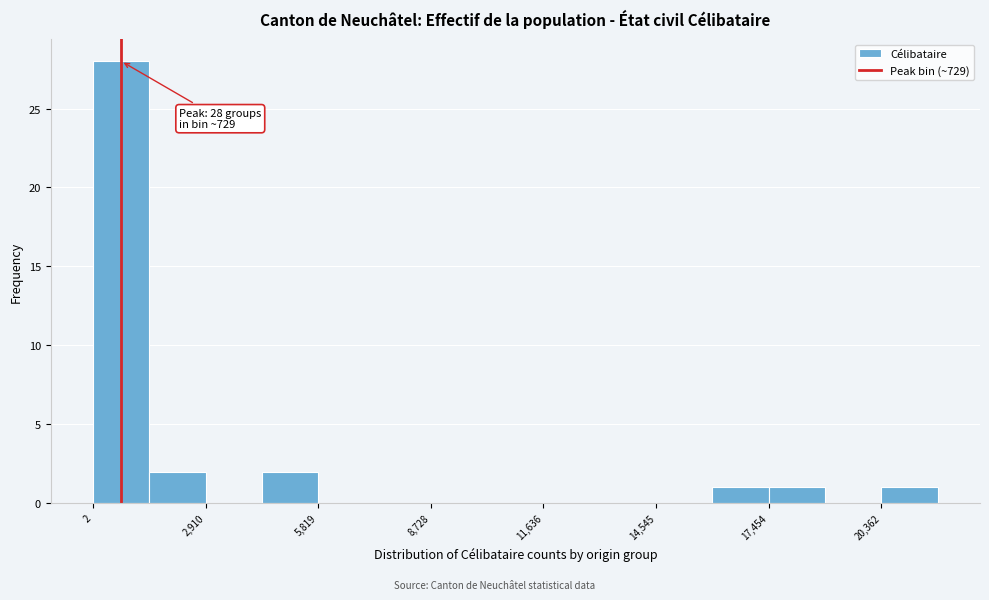

Read against the x-axis, roughly where is the centre of the tallest bar?

500